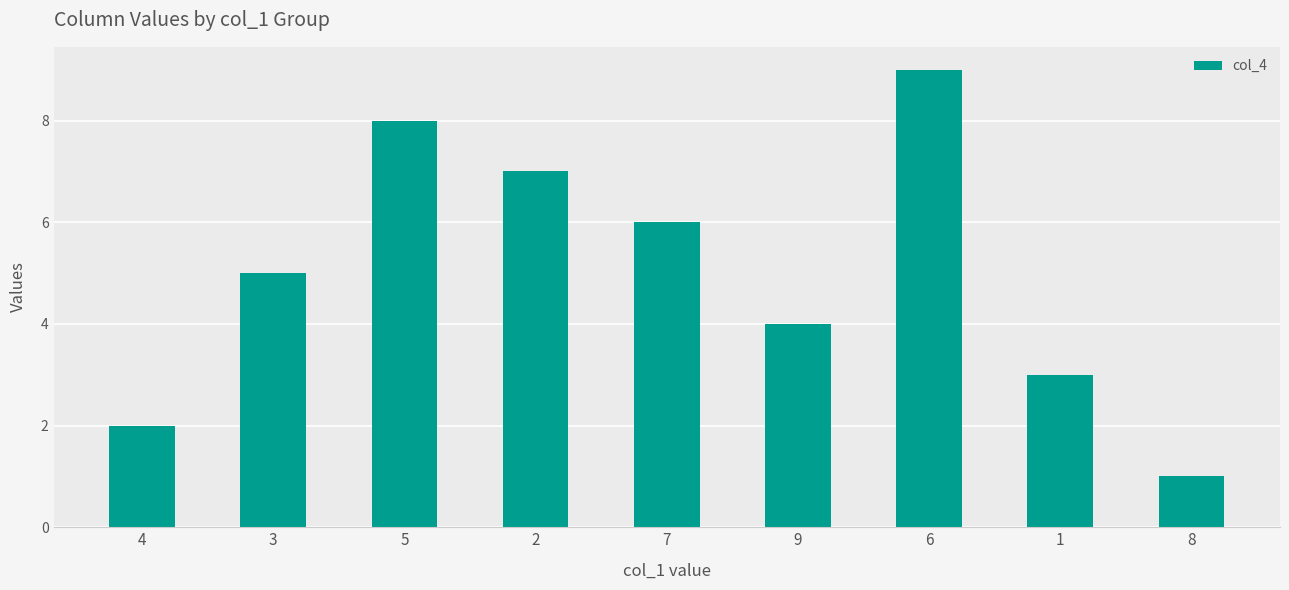

What is the label of the 7th bar from the left?

6